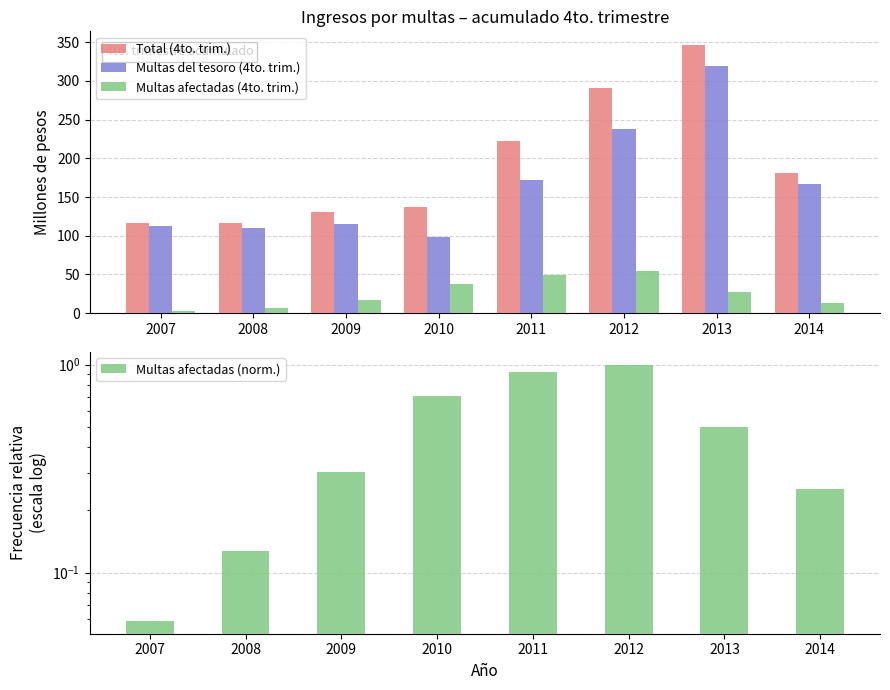

List the labels in order of Total (4to. trim.) value, smallest first.

2007, 2008, 2009, 2010, 2014, 2011, 2012, 2013